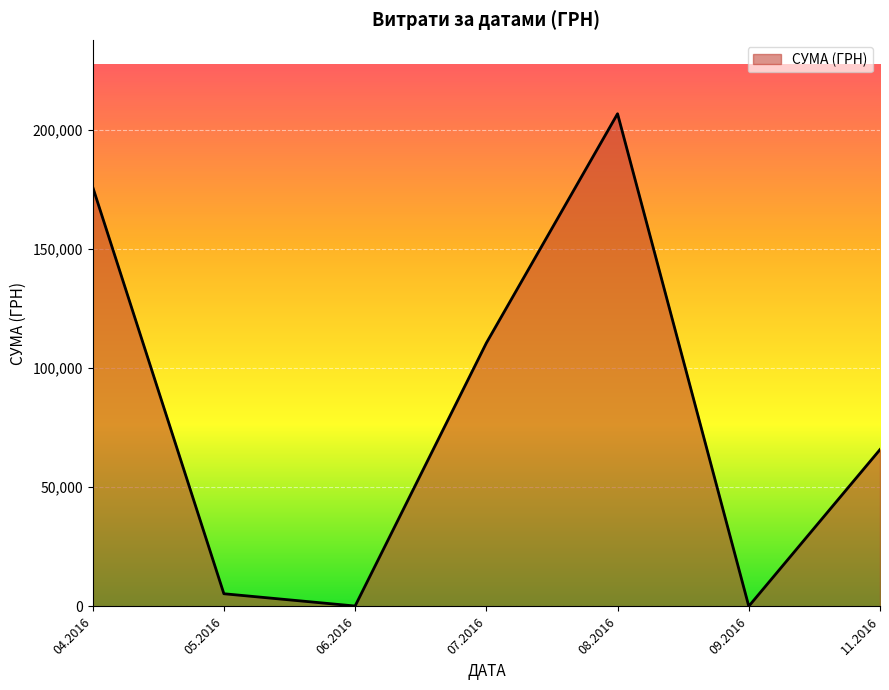

At which category does the chart reach its peak across all series?

08.2016